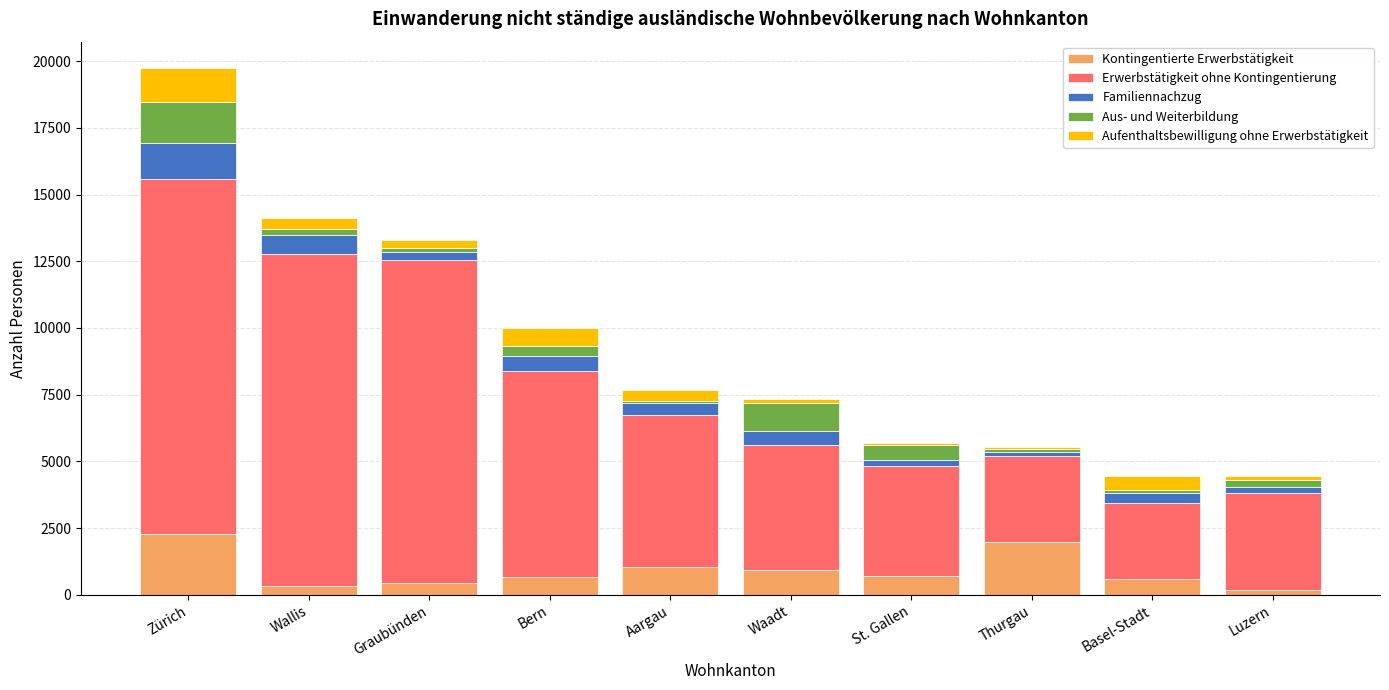

What is the maximum value for Kontingentierte Erwerbstätigkeit?

2298